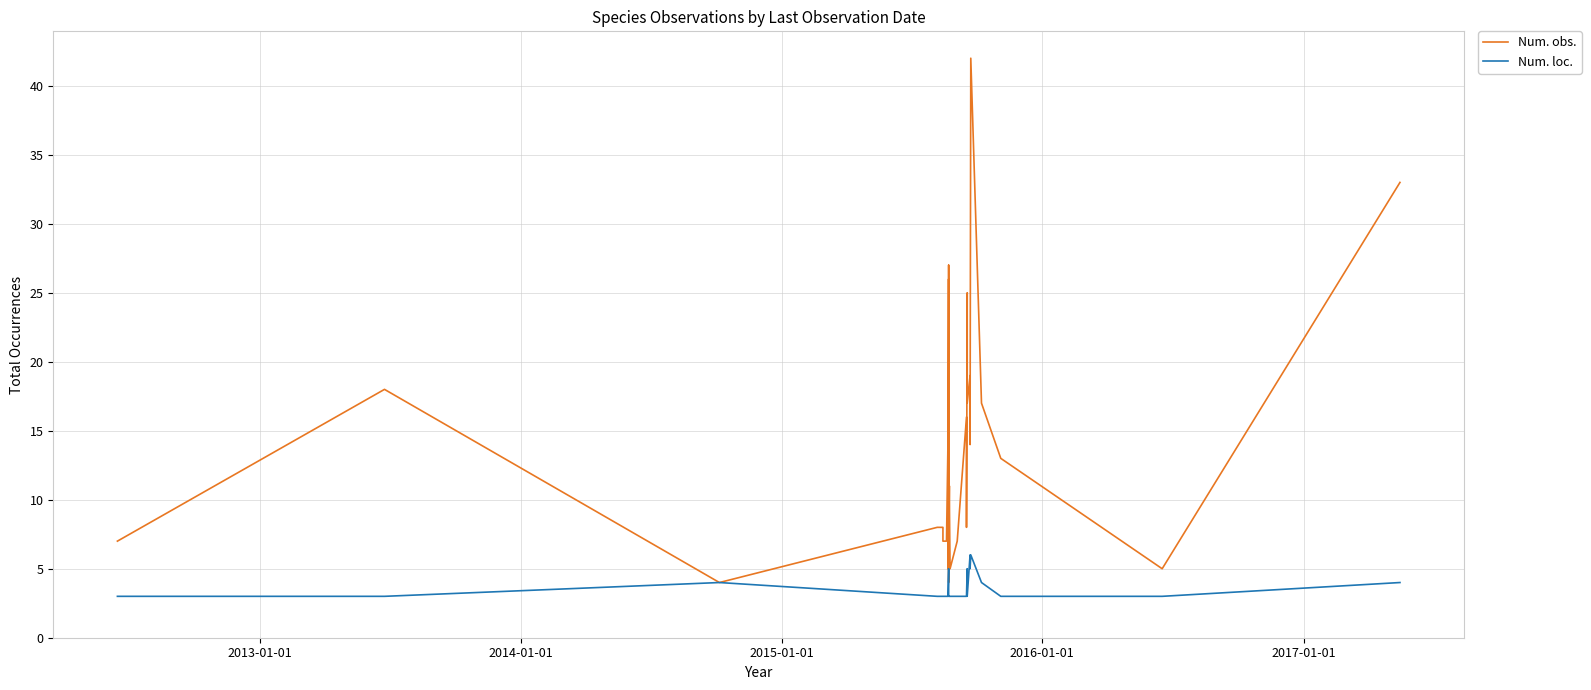

What is the highest value of the Num. loc. series?

6